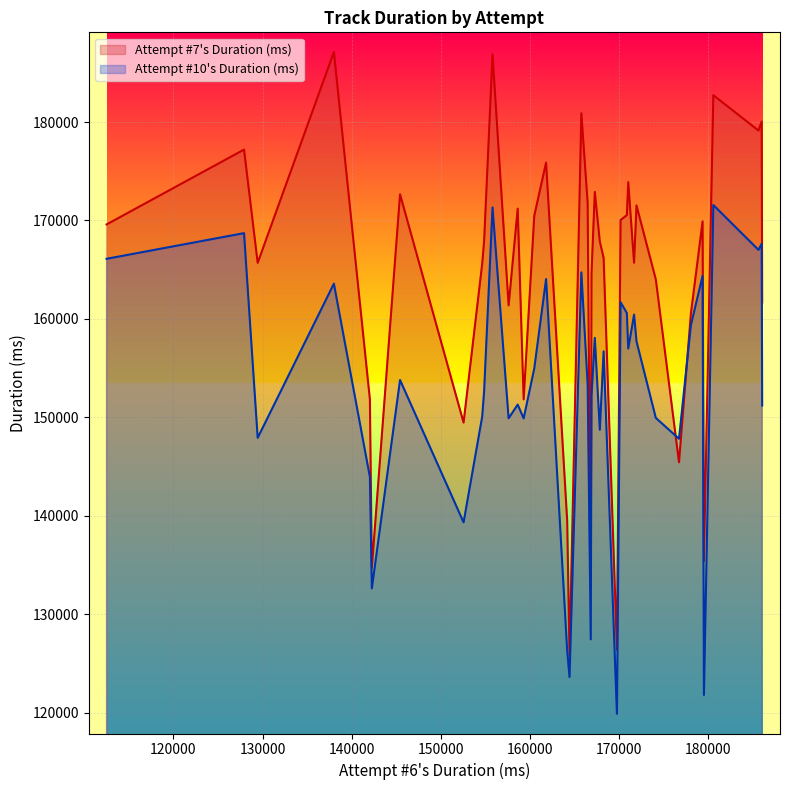

Which series has the largest total across all categories?

Attempt #7's Duration (ms)